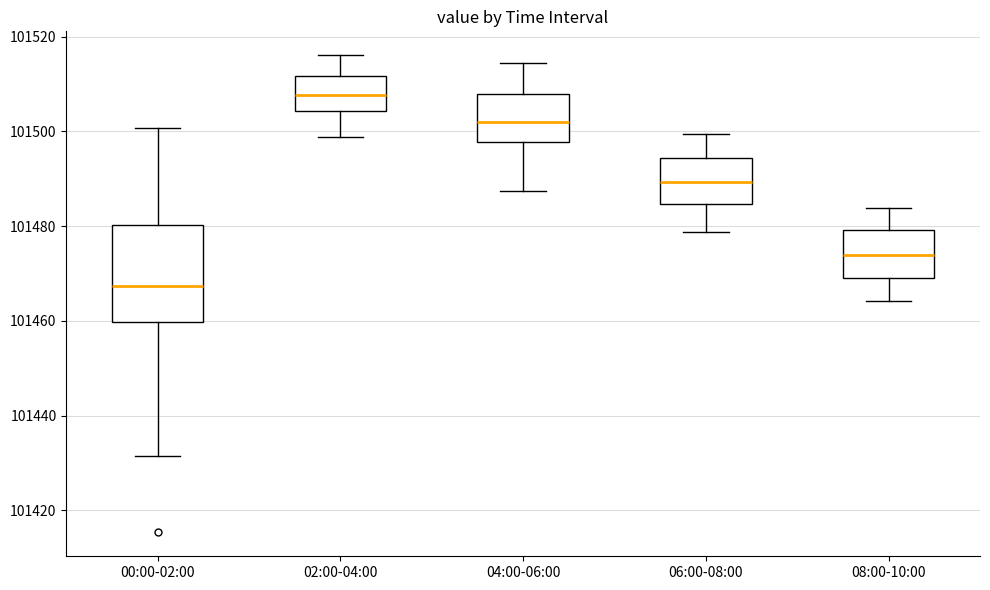

Reading left to right, read every box against the y-axis: the position of its median line, the range the box covers, and the ends of its whiskers. The values are not printed on the chart, so give them approximately, as read against the axis.

00:00-02:00: median 101468, box 101460 to 101480, whiskers 101432 to 101500
02:00-04:00: median 101508, box 101504 to 101512, whiskers 101498 to 101516
04:00-06:00: median 101502, box 101498 to 101508, whiskers 101488 to 101514
06:00-08:00: median 101490, box 101484 to 101494, whiskers 101478 to 101500
08:00-10:00: median 101474, box 101470 to 101480, whiskers 101464 to 101484